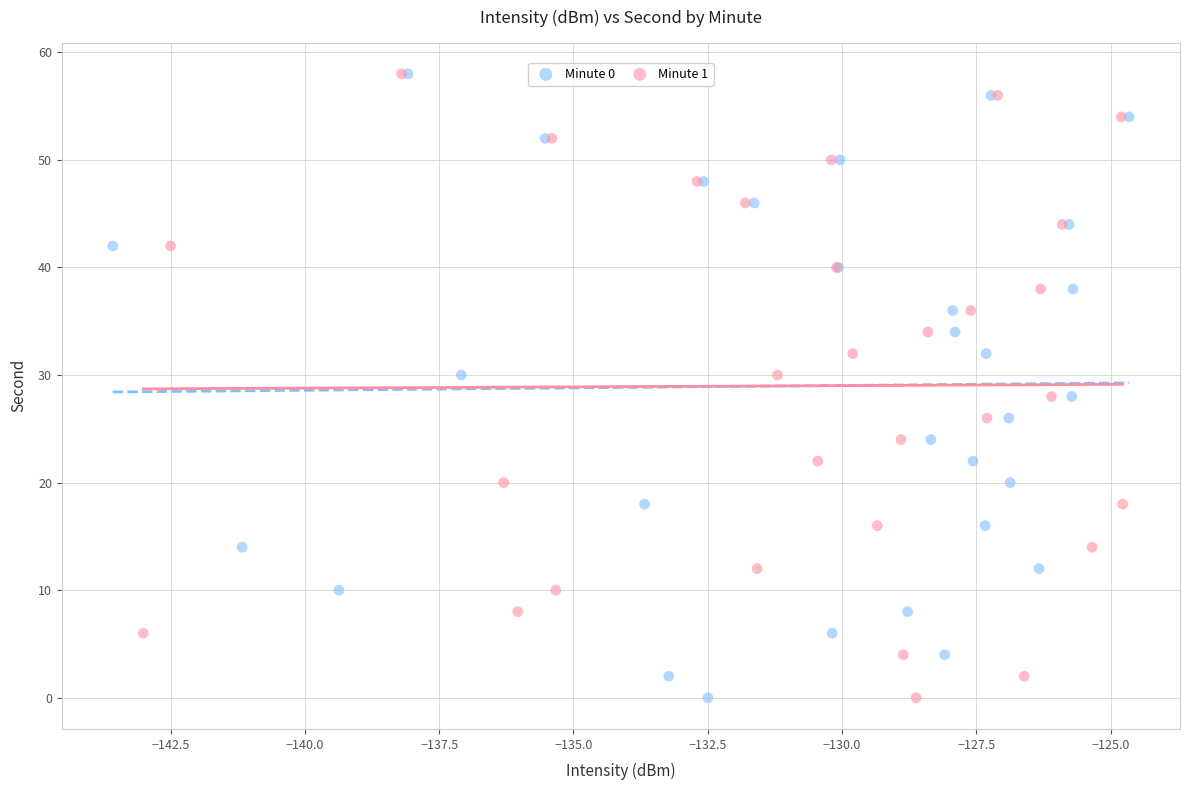

What are all the series names shown in the legend?

Minute 0, Minute 1